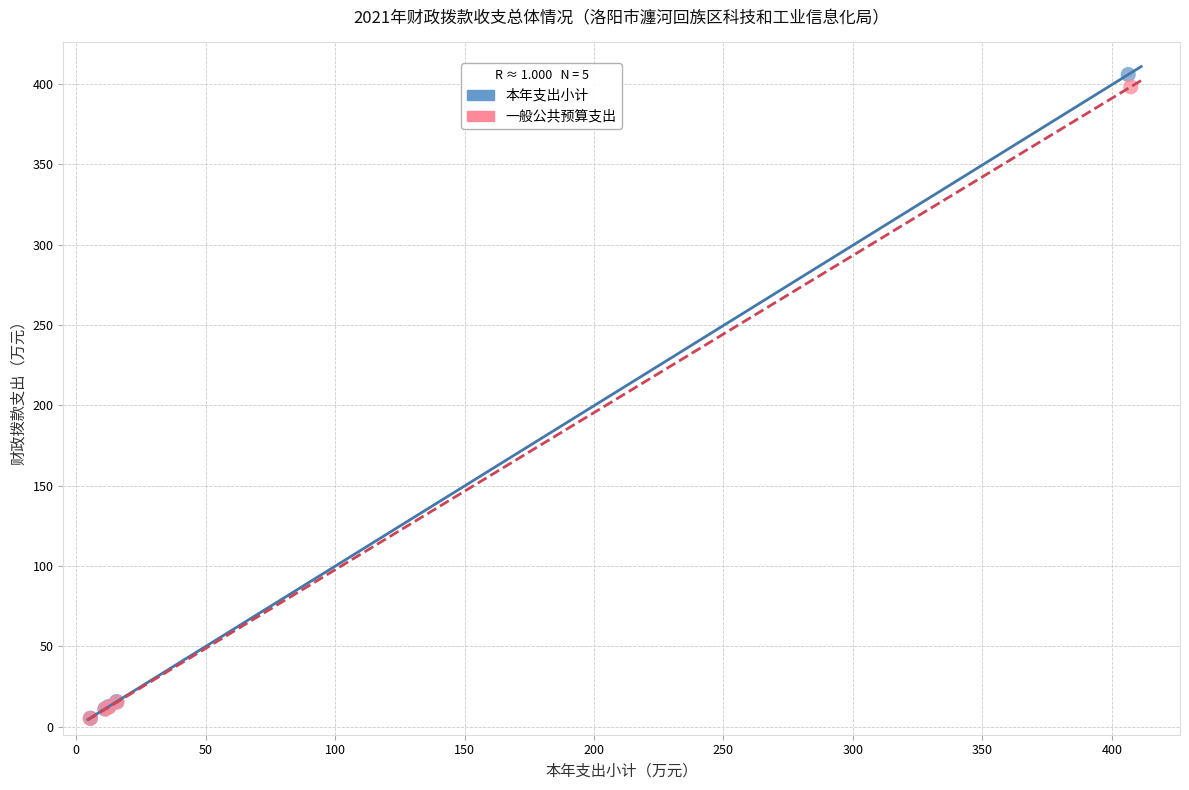

Which series has the widest spread of Y values?

本年支出小计